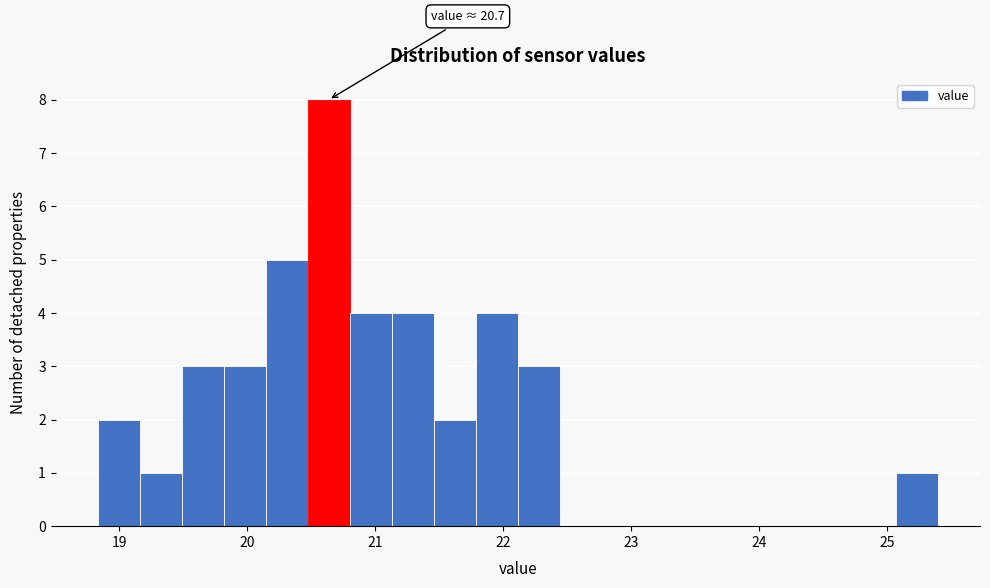

Around what value on the x-axis is the tallest bar? Give the approximate position of its centre, as read against the axis.

20.6